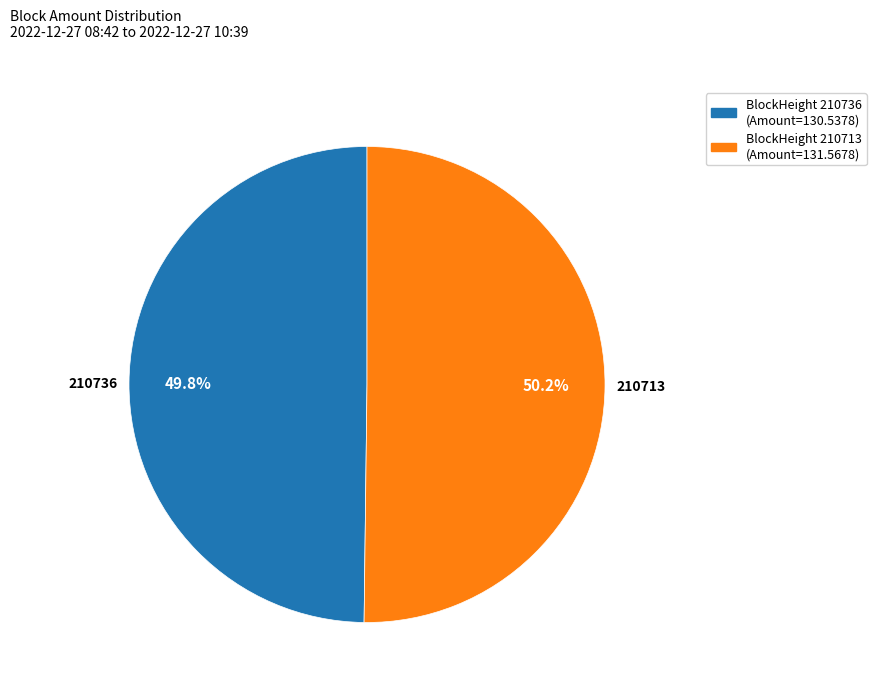

Does any single category account for the majority?

Yes